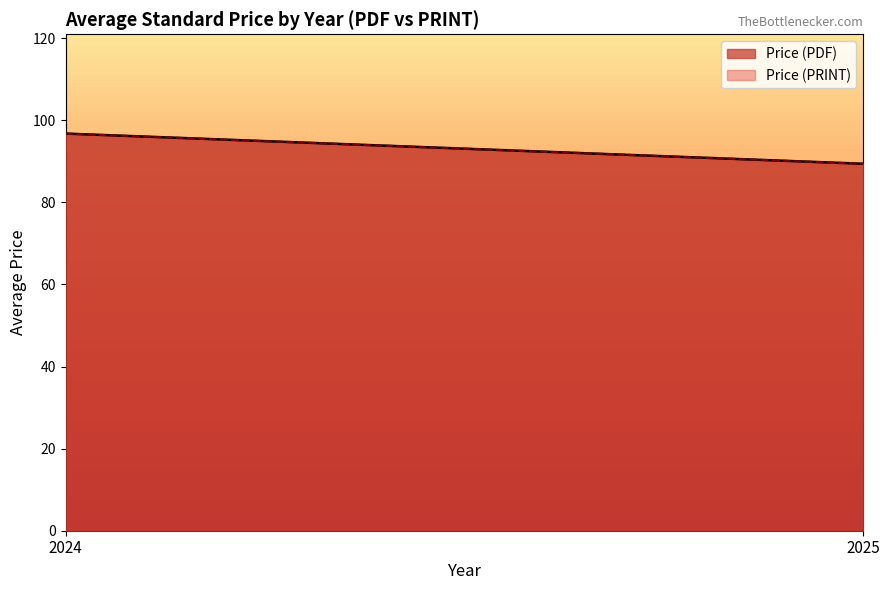

Which series has the largest total across all categories?

Price (PDF)